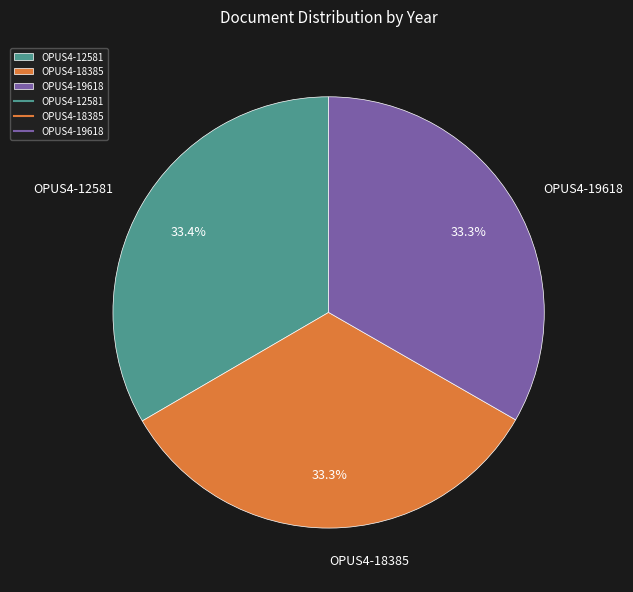

Is OPUS4-19618 the majority of the pie?

No